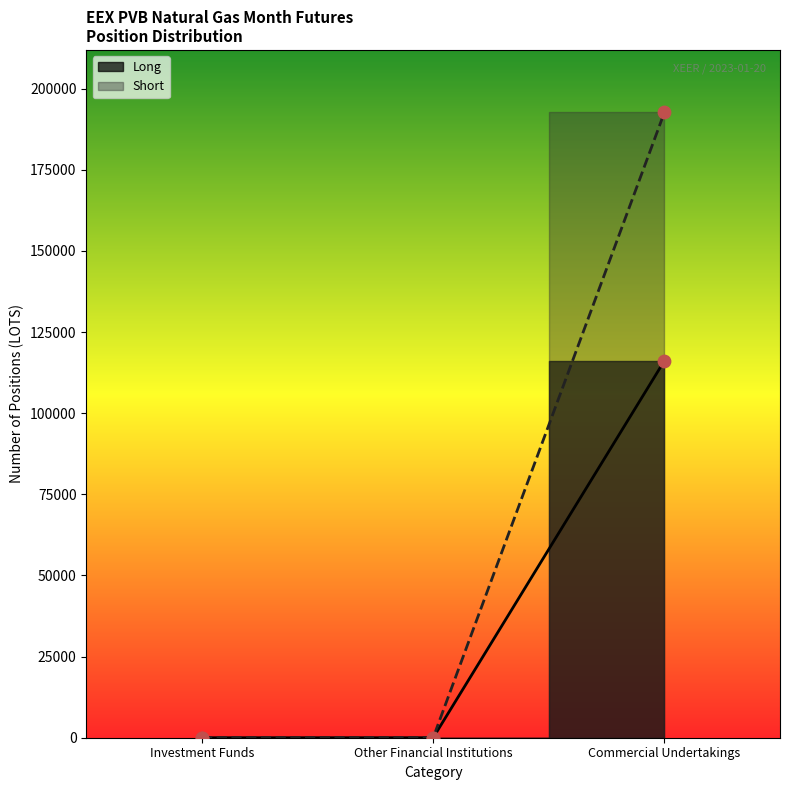

At which category is the sum across all series the highest?

Commercial Undertakings